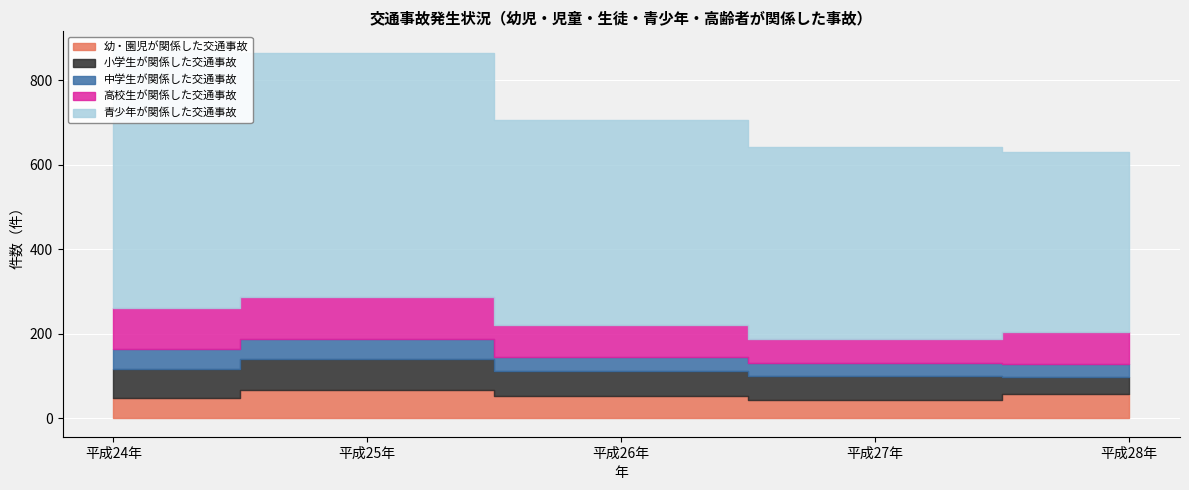

At which label does 中学生が関係した交通事故 first exceed 33?

平成24年